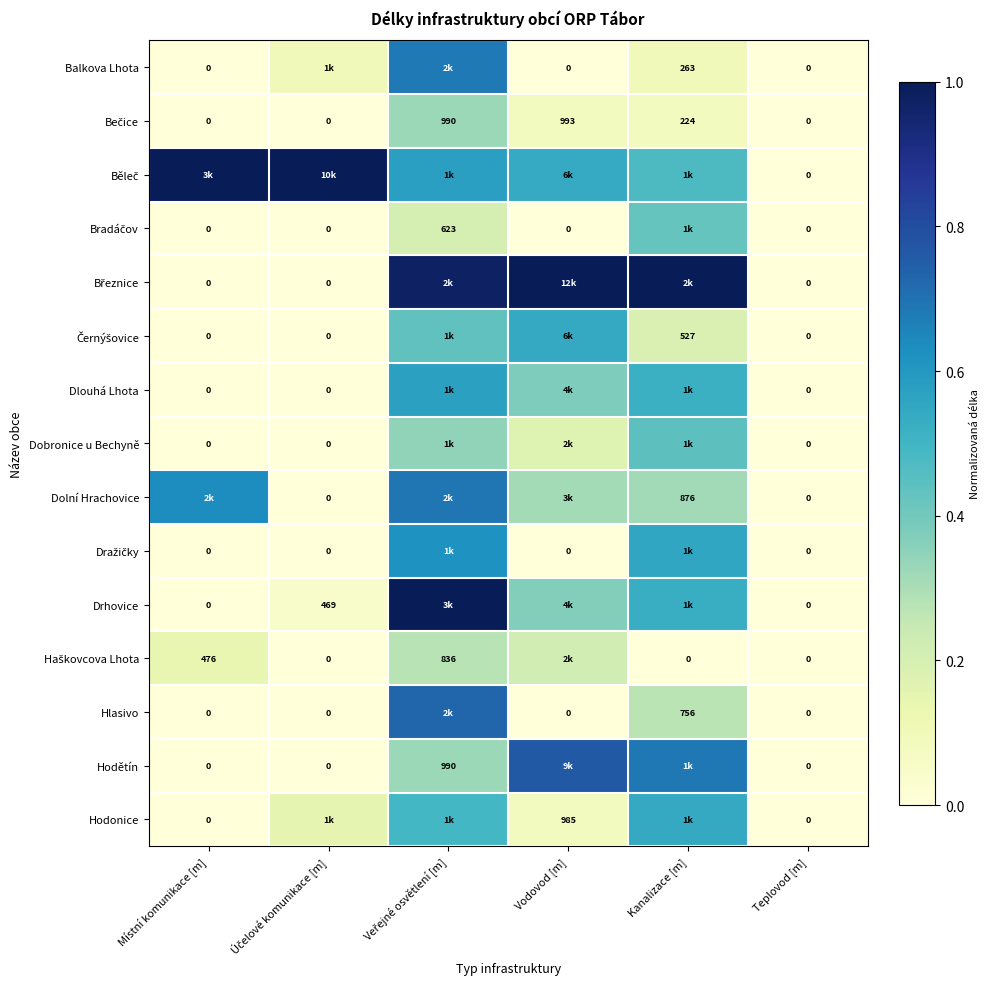

The Drhovice series shows 0.8 at Kanalizace [m]. True or false?

False